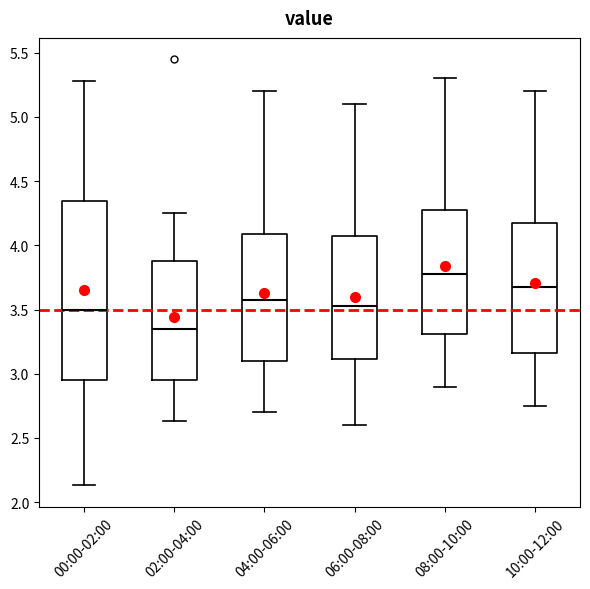

Reading left to right, read every box against the y-axis: the position of its median line, the range the box covers, and the ends of its whiskers. The values are not printed on the chart, so give them approximately, as read against the axis.

00:00-02:00: median 3.50, box 2.95 to 4.35, whiskers 2.15 to 5.30
02:00-04:00: median 3.35, box 2.95 to 3.90, whiskers 2.65 to 4.25
04:00-06:00: median 3.60, box 3.10 to 4.10, whiskers 2.70 to 5.20
06:00-08:00: median 3.55, box 3.10 to 4.10, whiskers 2.60 to 5.10
08:00-10:00: median 3.80, box 3.30 to 4.30, whiskers 2.90 to 5.30
10:00-12:00: median 3.70, box 3.15 to 4.20, whiskers 2.75 to 5.20